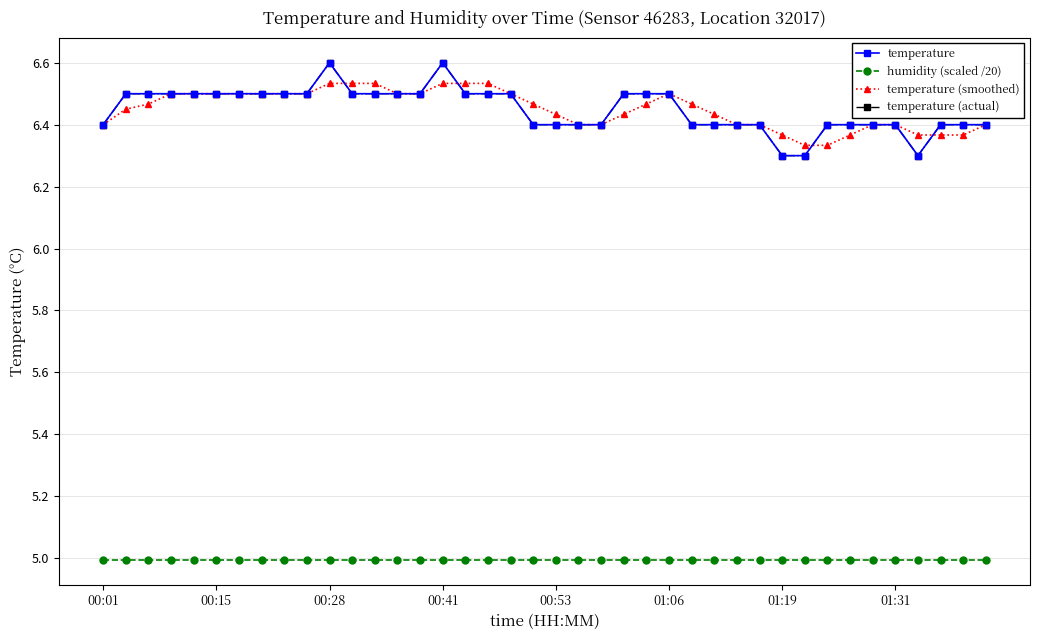

Is this an area chart (filled region under the line)?

No